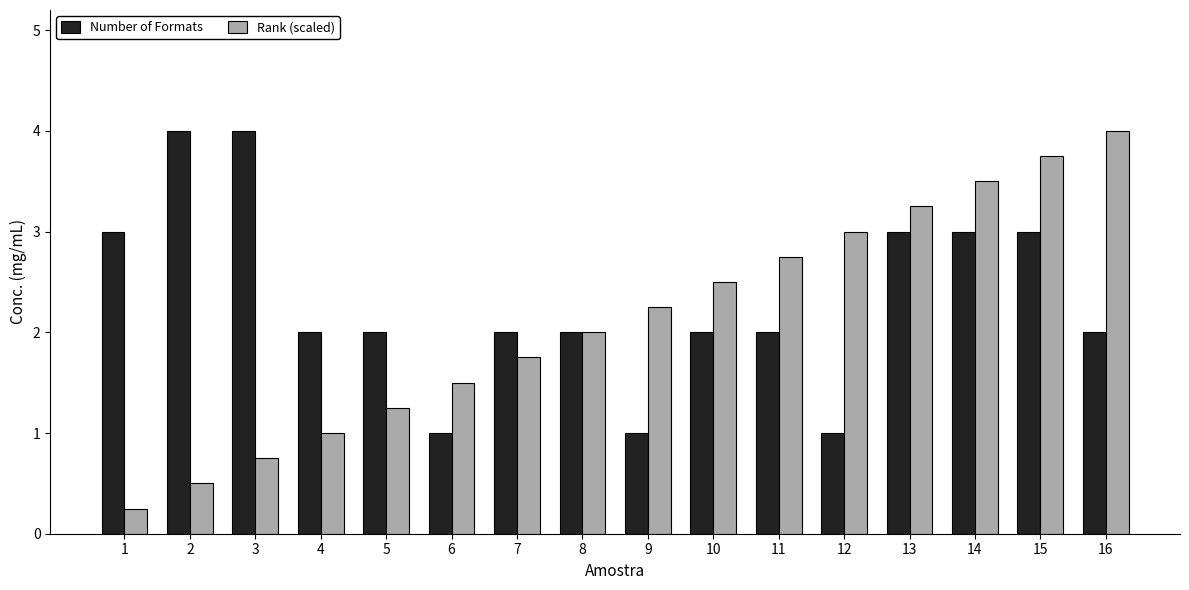

At which category is the sum across all series the highest?

15